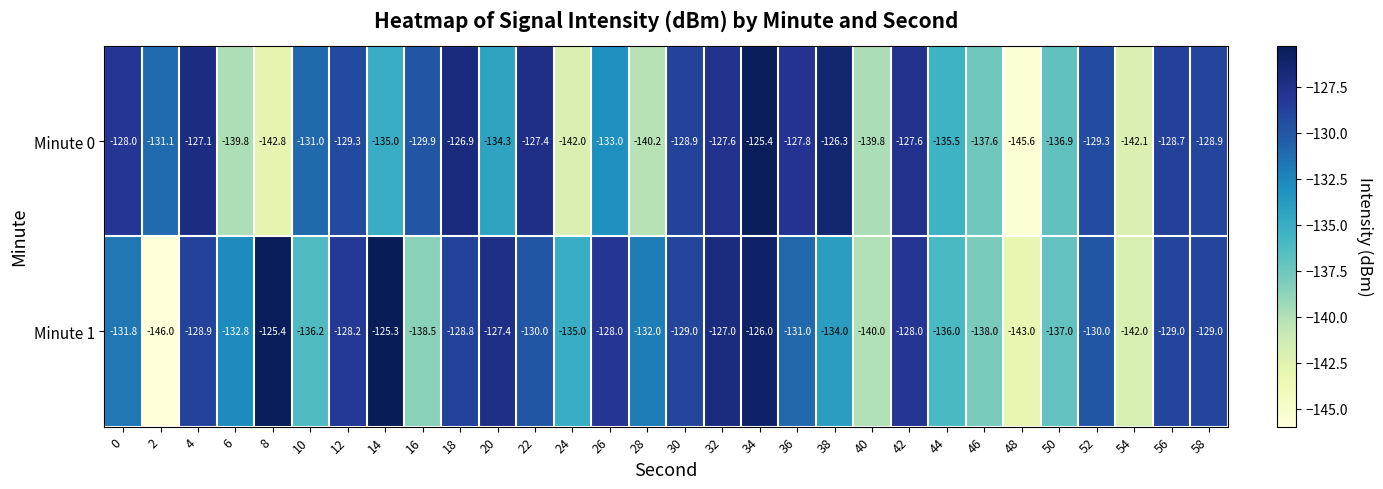

What is the total value across all series at 56?

-257.7